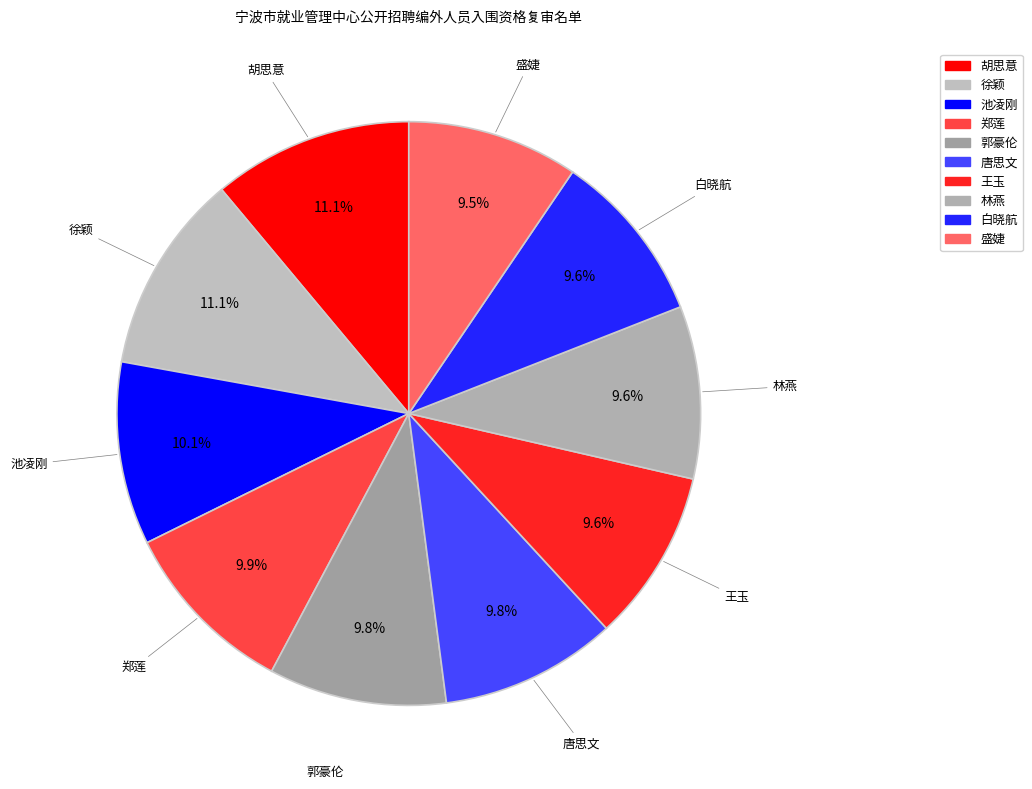

What is the ratio of the value at 池凌刚 to the value at 盛婕?

1.1